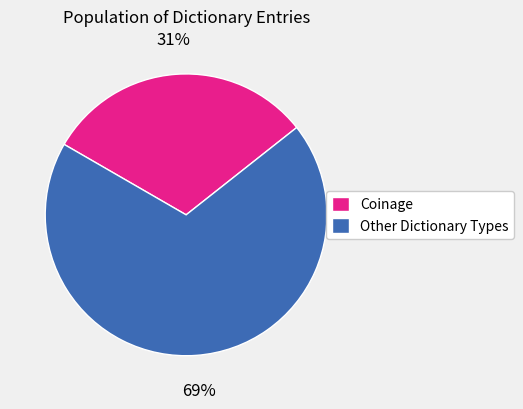

To the nearest percent, what is the average slice percentage?

50%